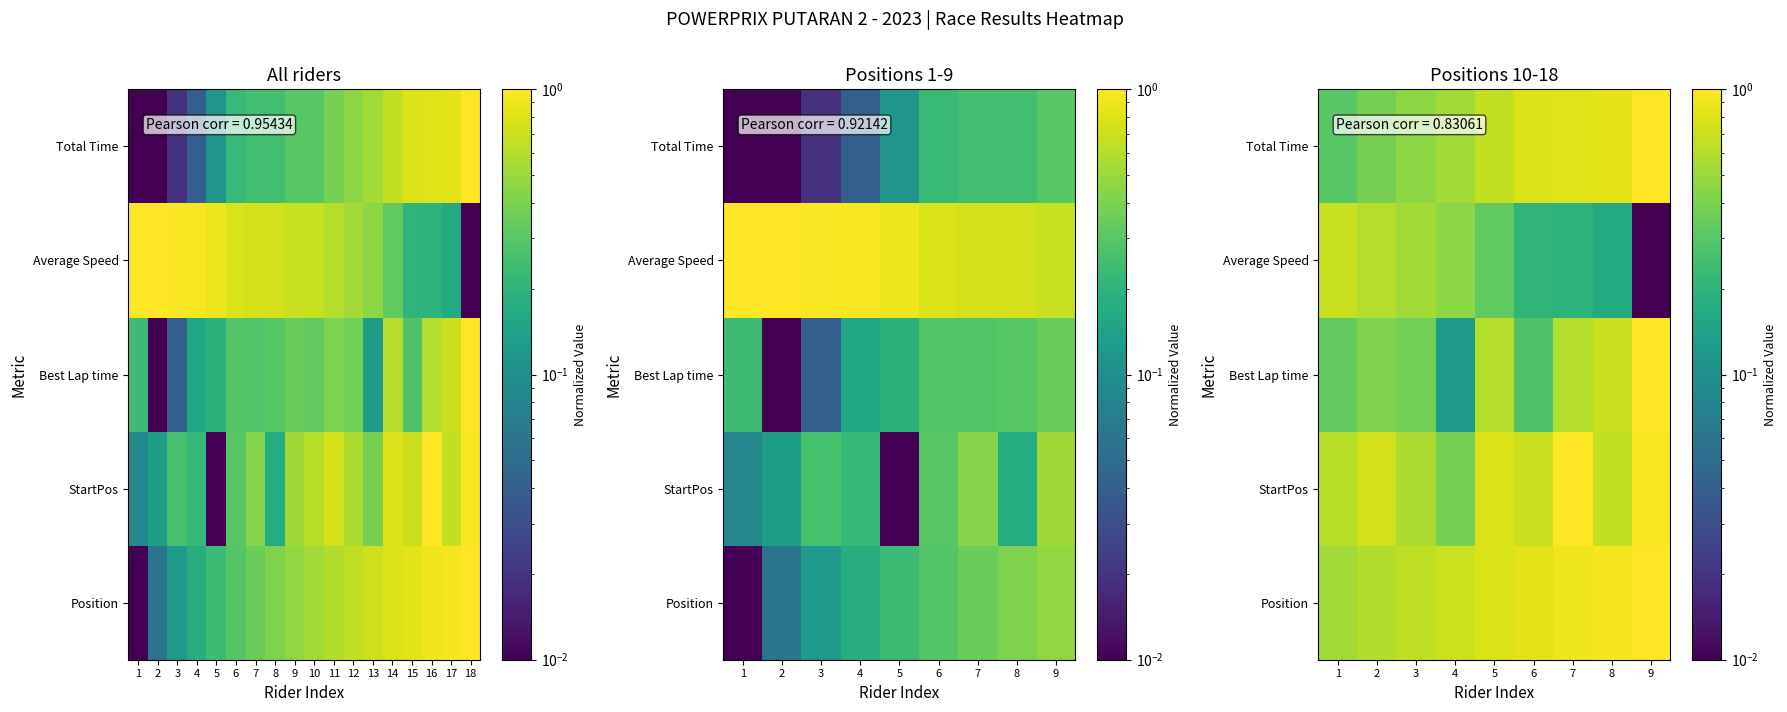

What is the total value across all series at 7?

3.5